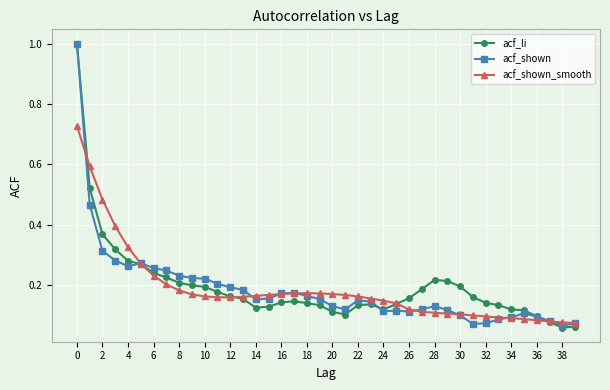

What is the highest value of the acf_li series?

1.0